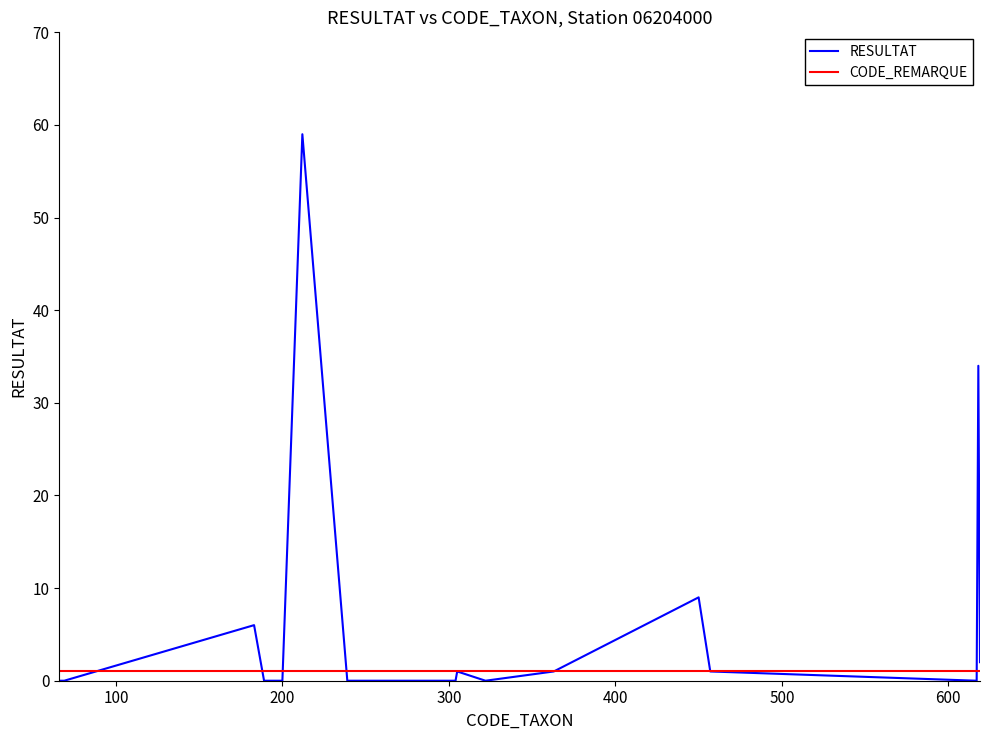

Reading left to right, transcribe all the data shown in this chart.

RESULTAT: 0	0	0	6	0	0	0	59	0	0	0	0	1	0	1	9	1	0	34	2
CODE_REMARQUE: 1	1	1	1	1	1	1	1	1	1	1	1	1	1	1	1	1	1	1	1